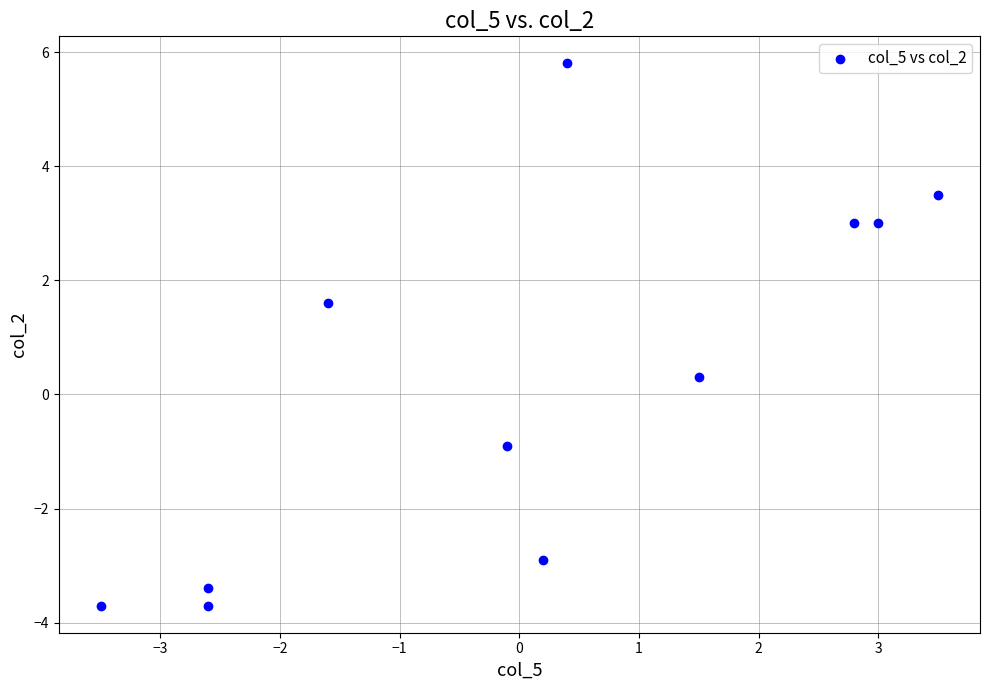

What is the range of X values (max minus min)?

7.0